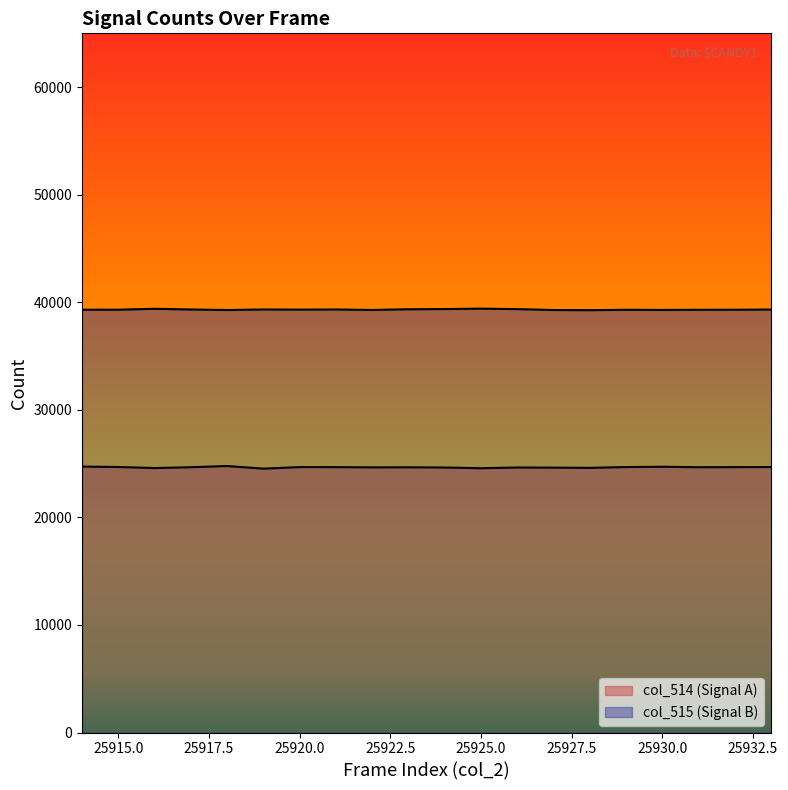

Where does the col_515 series first go above 39316?

25916